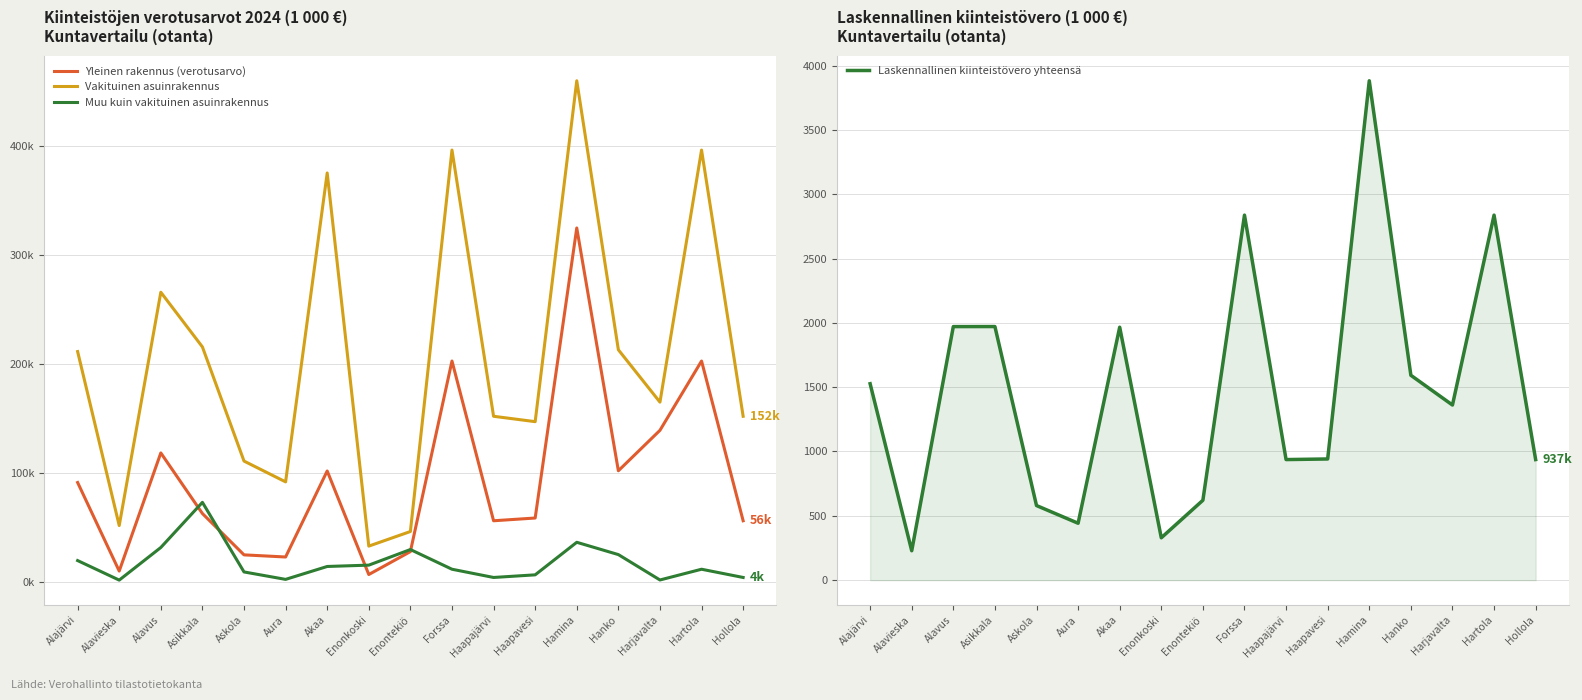

How many categories are shown in the chart?

17